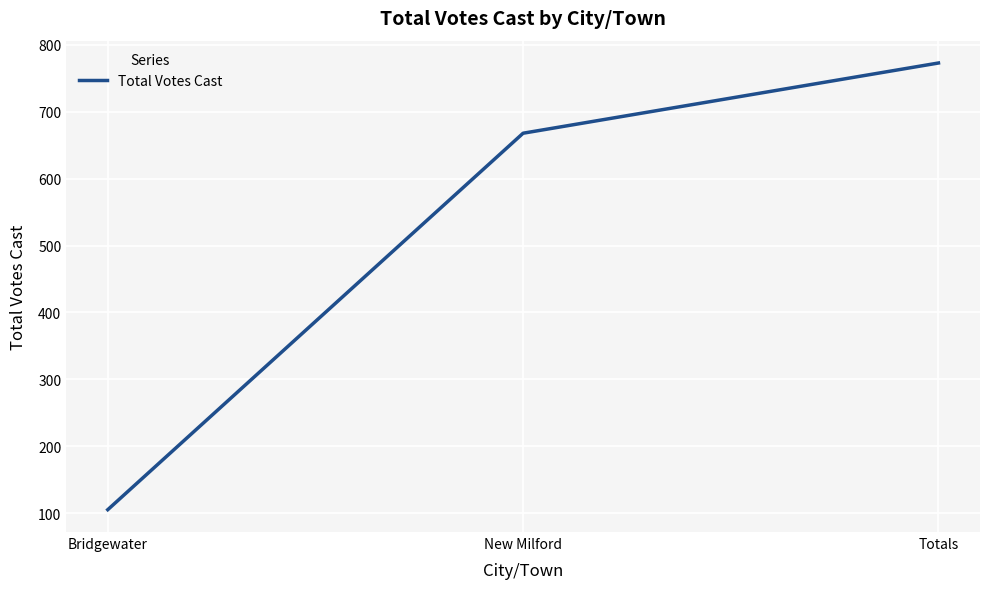

Reading left to right, what are all the values shown in this chart?

105	668	773